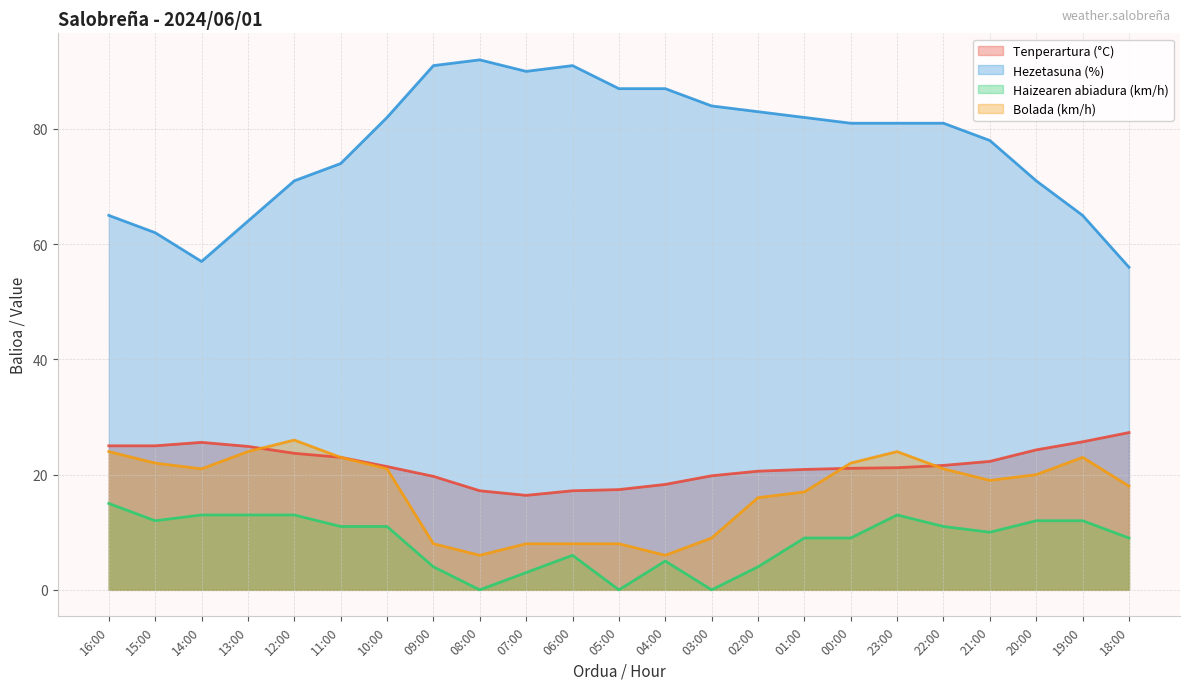

How many lines are shown in the chart?

4